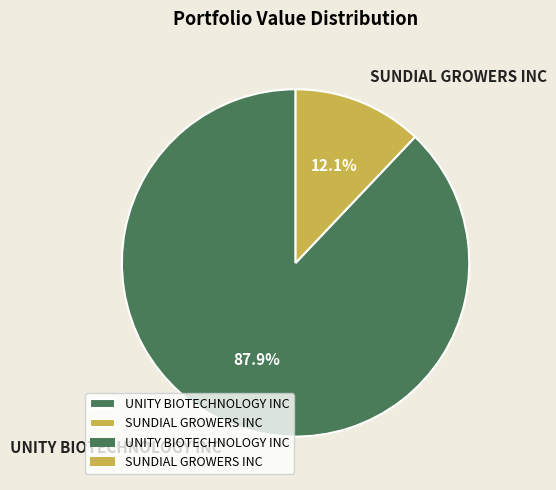

Which slice represents more than half of the pie?

UNITY BIOTECHNOLOGY INC